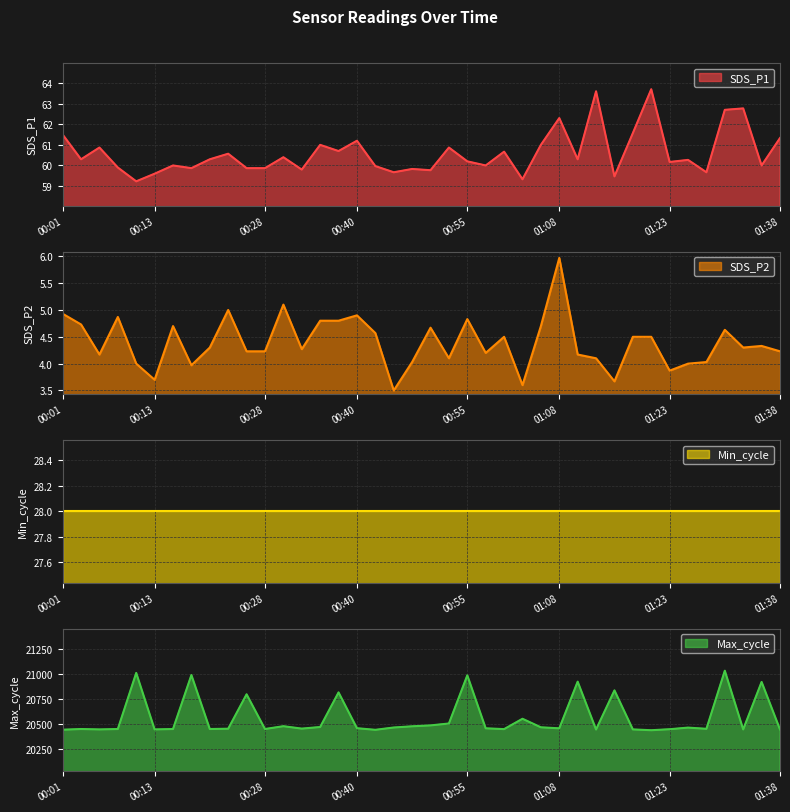

What position from the left is 01:25?

35